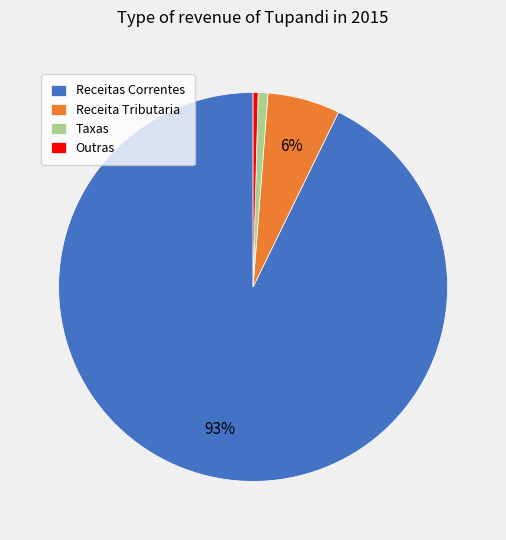

What percentage is the Receita Tributaria slice, to the nearest percent?

6%